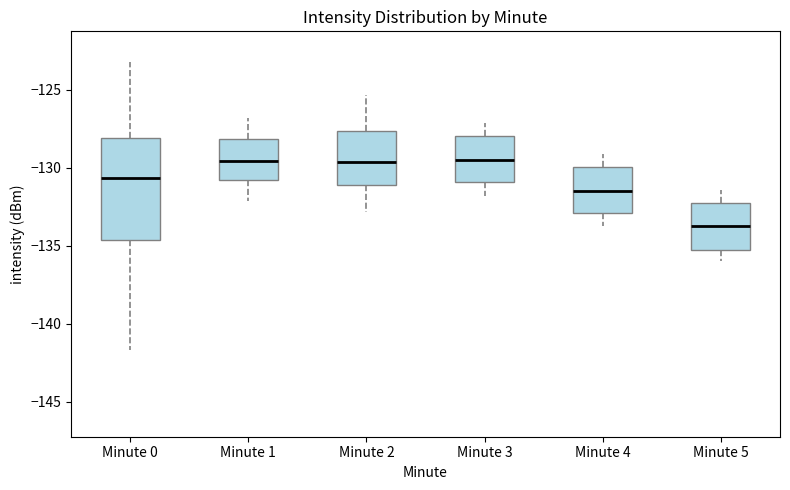

Reading left to right, transcribe this box plot: for each box, give where its median line is, the range the box spans, and where its two whiskers end, as read against the y-axis. The values are not printed on the chart, so give them approximately, as read against the axis.

Minute 0: median -130.5, box -134.5 to -128.0, whiskers -141.5 to -123.0
Minute 1: median -129.5, box -131.0 to -128.0, whiskers -132.0 to -127.0
Minute 2: median -129.5, box -131.0 to -127.5, whiskers -133.0 to -125.5
Minute 3: median -129.5, box -131.0 to -128.0, whiskers -132.0 to -127.0
Minute 4: median -131.5, box -133.0 to -130.0, whiskers -133.5 to -129.0
Minute 5: median -133.5, box -135.5 to -132.0, whiskers -136.0 to -131.5